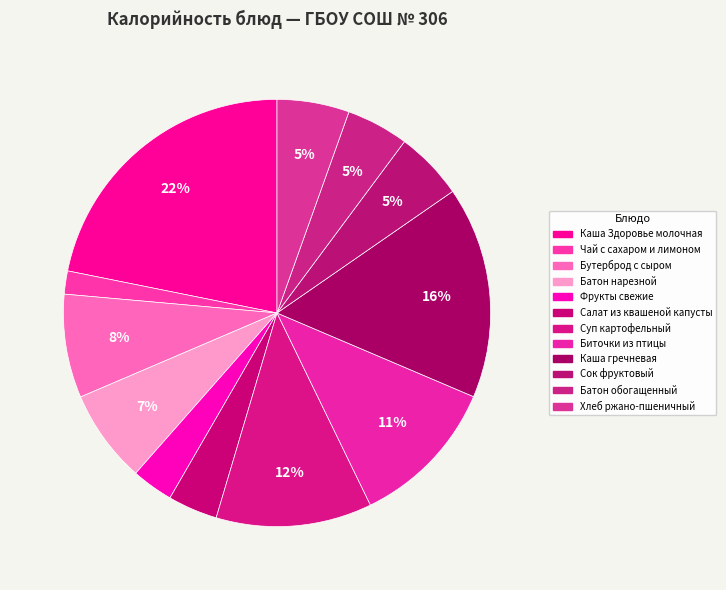

Count the number of slices in the pie.

12